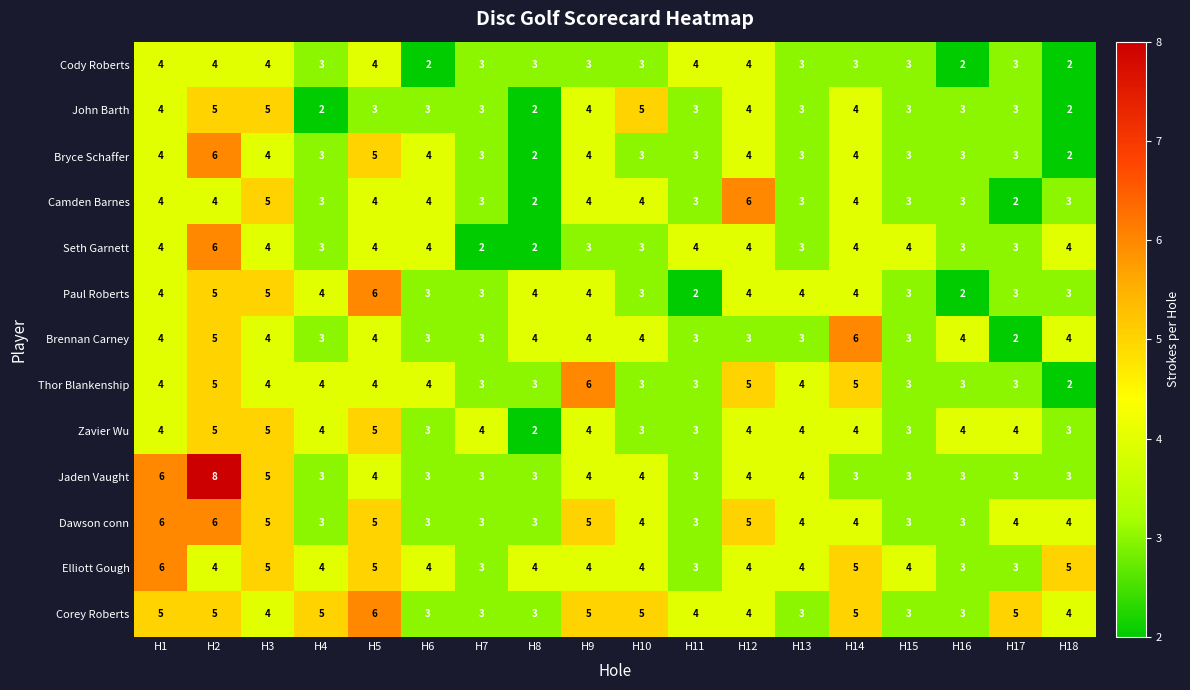

Which series changed the most between H9 and H18?

Thor Blankenship